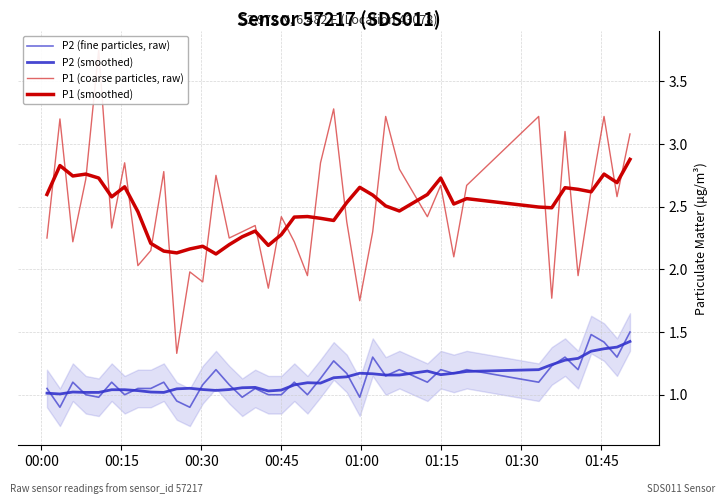

What are all the series names shown in the legend?

P2 (fine particles, raw), P2 (smoothed), P1 (coarse particles, raw), P1 (smoothed)